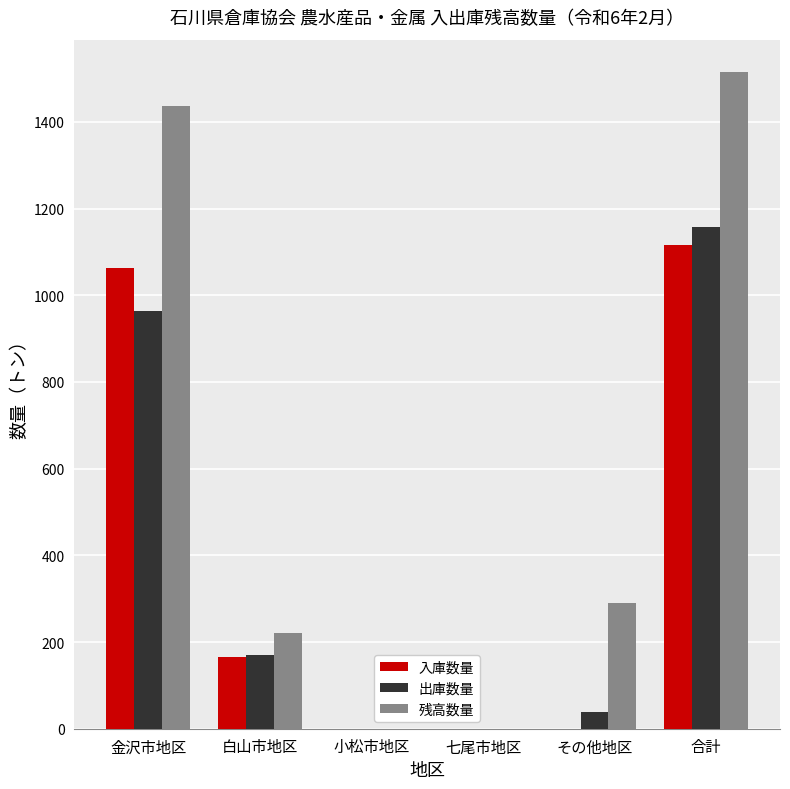

What is the highest value of the 出庫数量 series?

1157.3